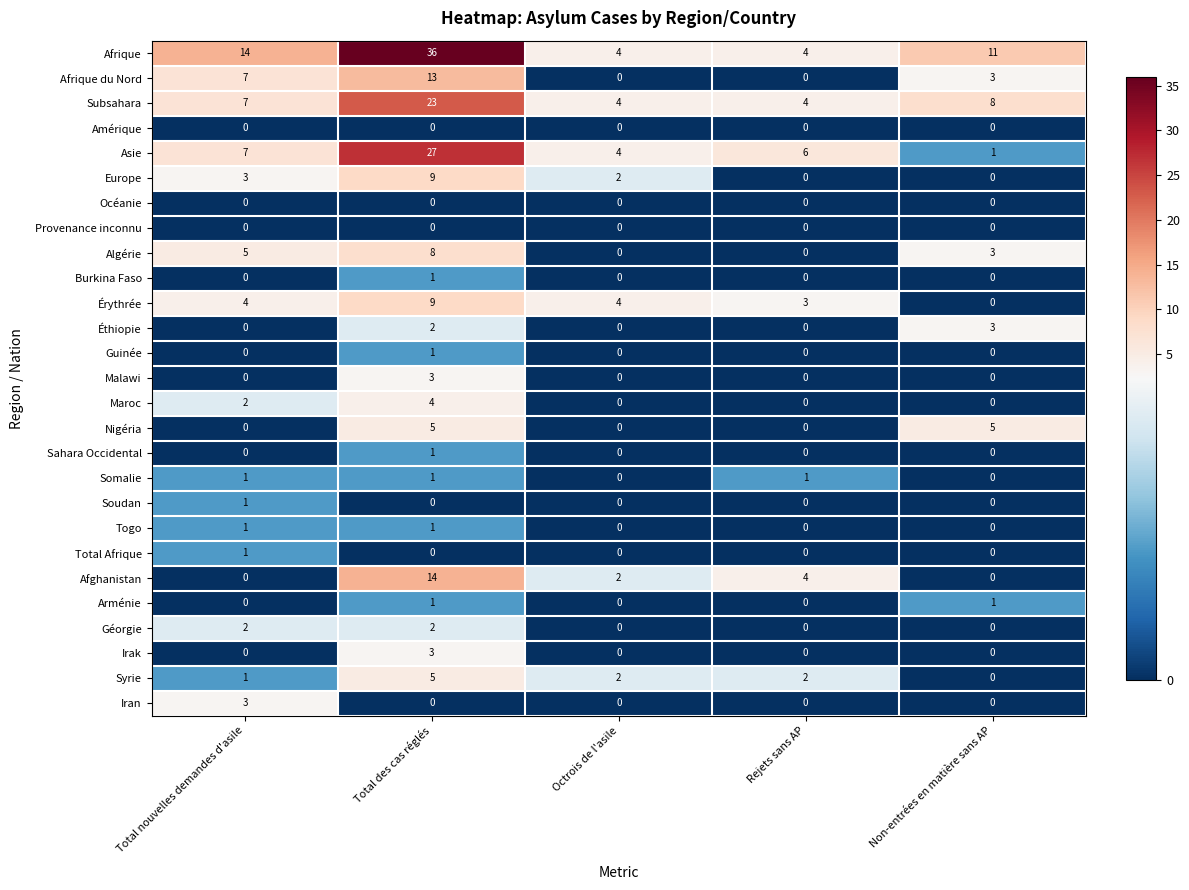

What is the total value across all series at Octrois de l'asile?

22